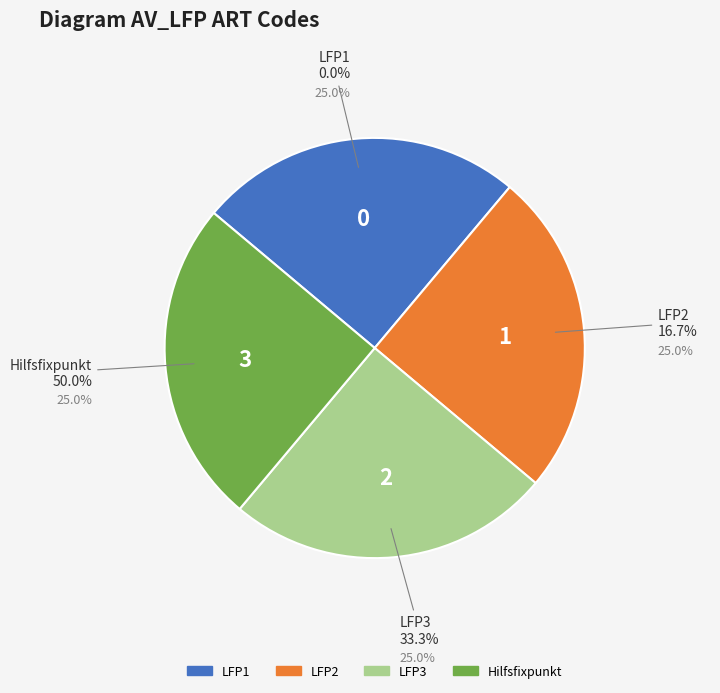

How much of the chart is everything except LFP2?

83.3%